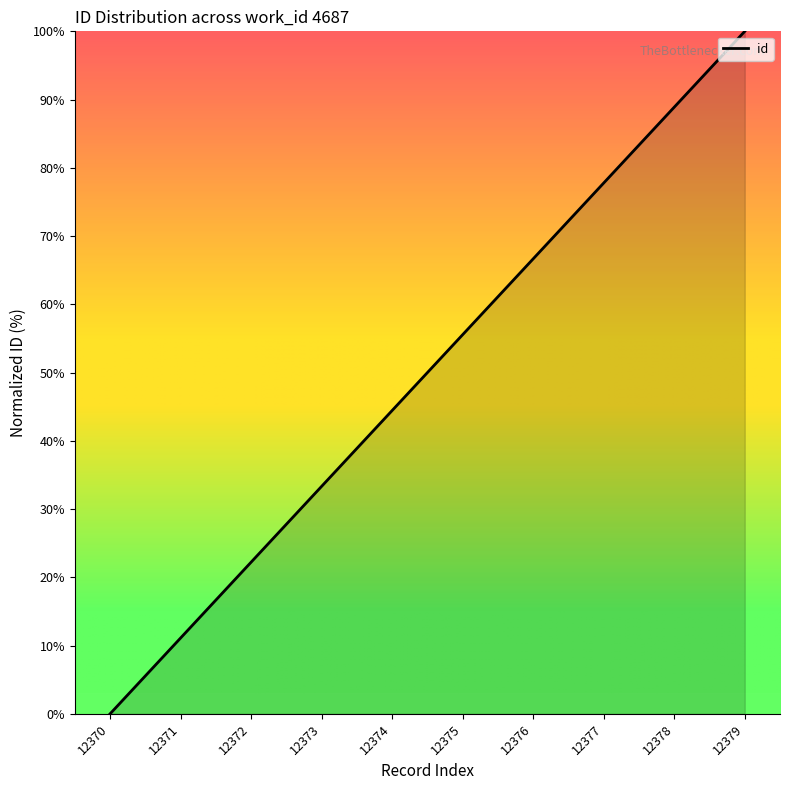

What is the sum of the values at 12373 and 12378?

122.2